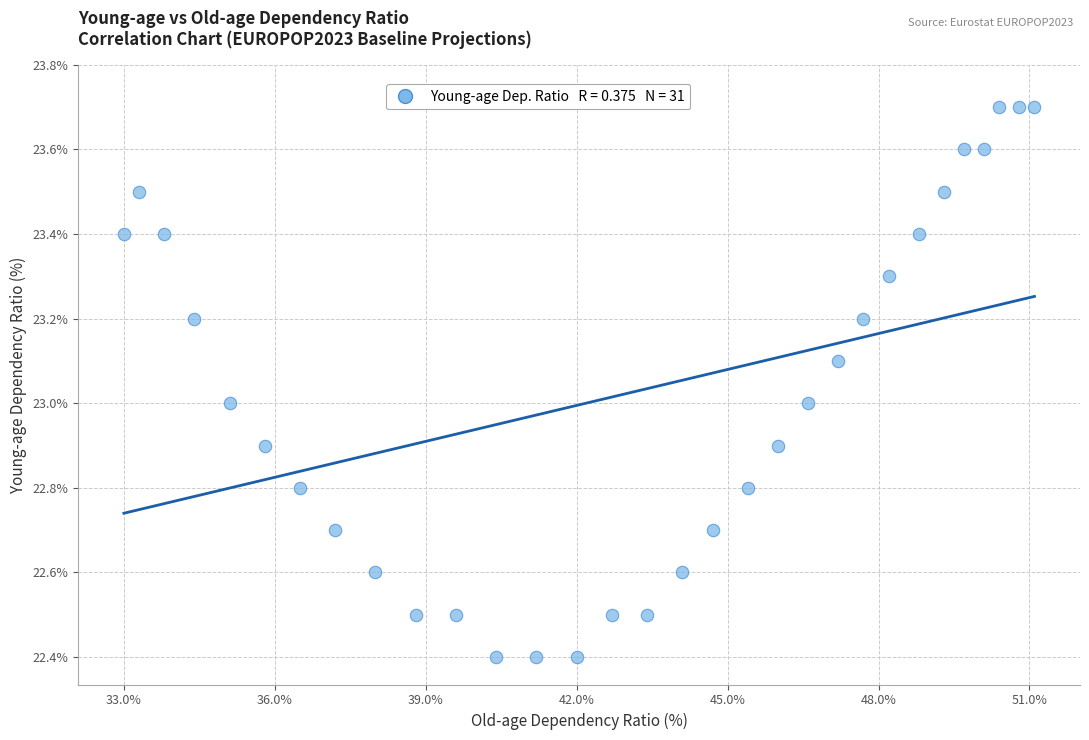

What is the range of X values (max minus min)?

18.1